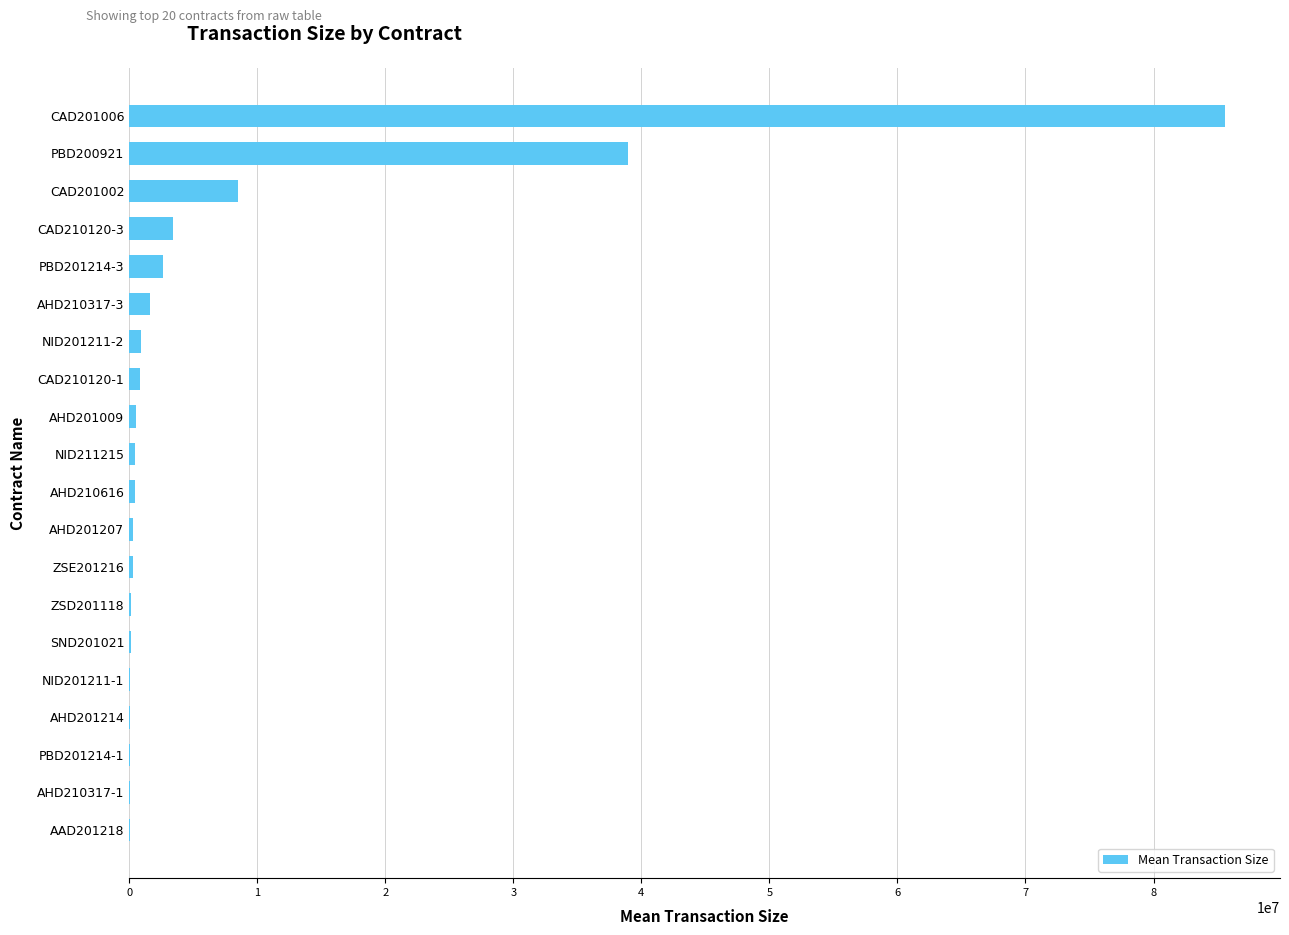

What is the maximum value shown in the chart?

85600000.0